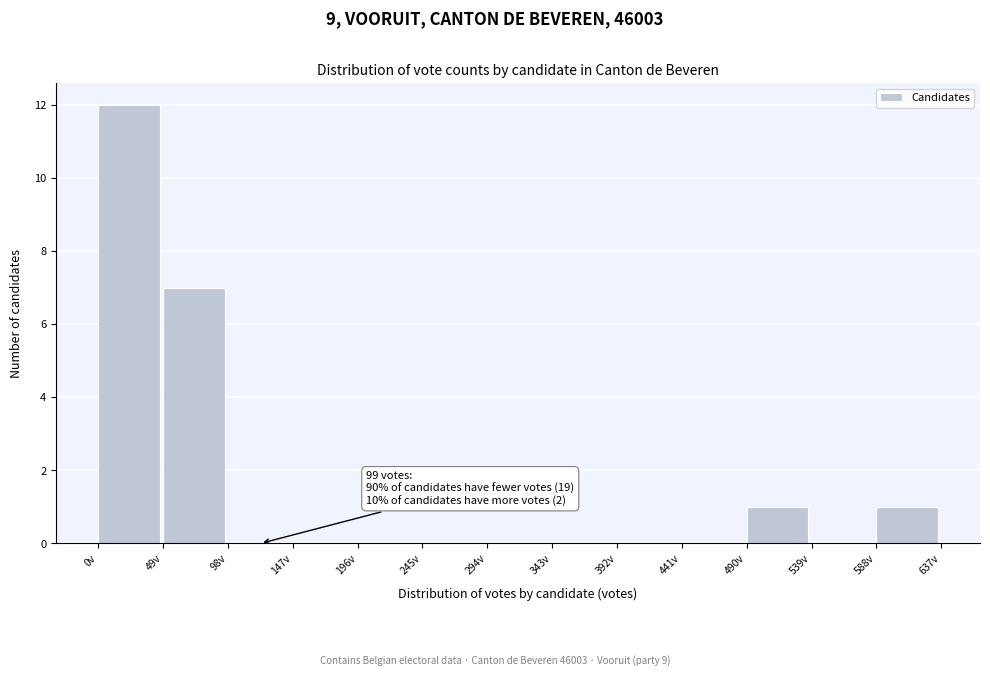

Which range on the x-axis has the tallest bar?

0 to 49